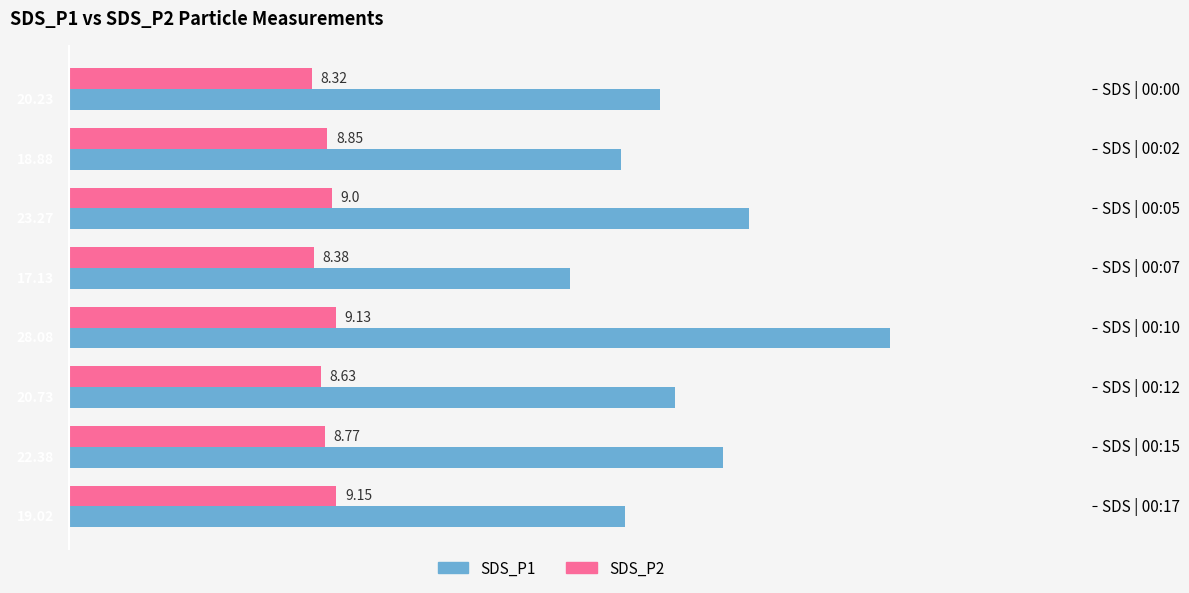

What is the difference between the maximum and minimum values in the SDS_P2 series?

0.8